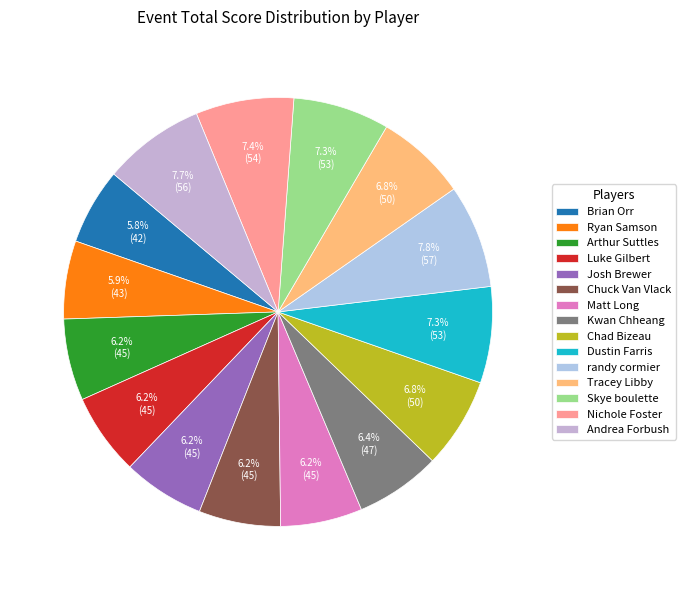

Combined, do randy cormier and Tracey Libby account for over 50%?

No